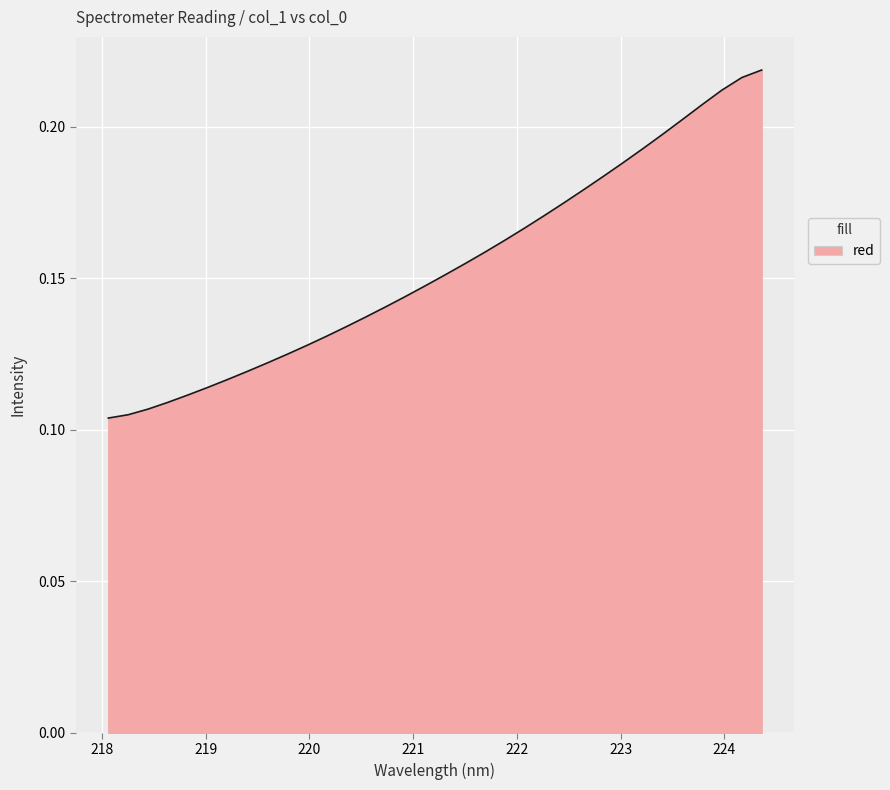

How many distinct data groups are displayed?

1